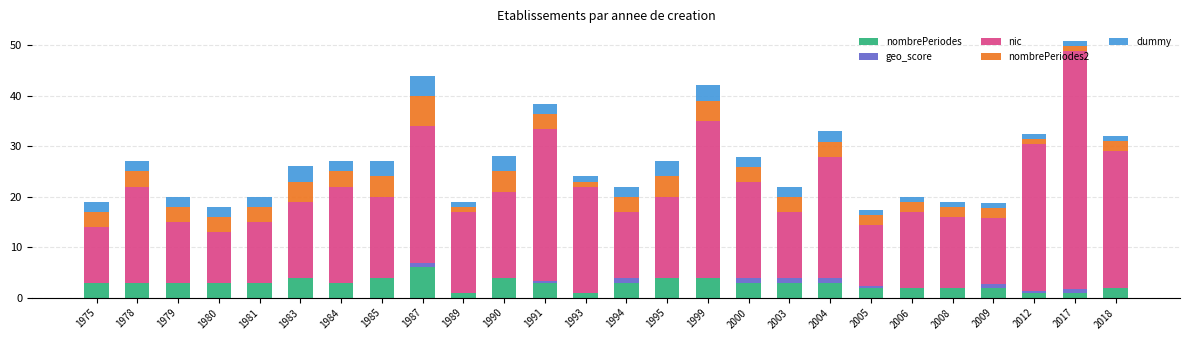

What are all the series names shown in the legend?

nombrePeriodes, geo_score, nic, nombrePeriodes2, dummy